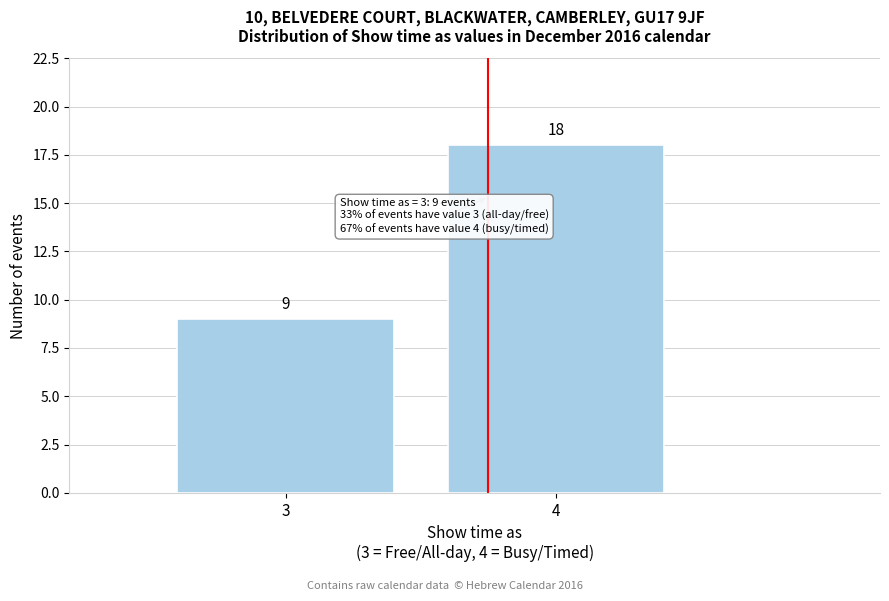

Reading right to left, transcribe all the data shown in this chart.

18	9